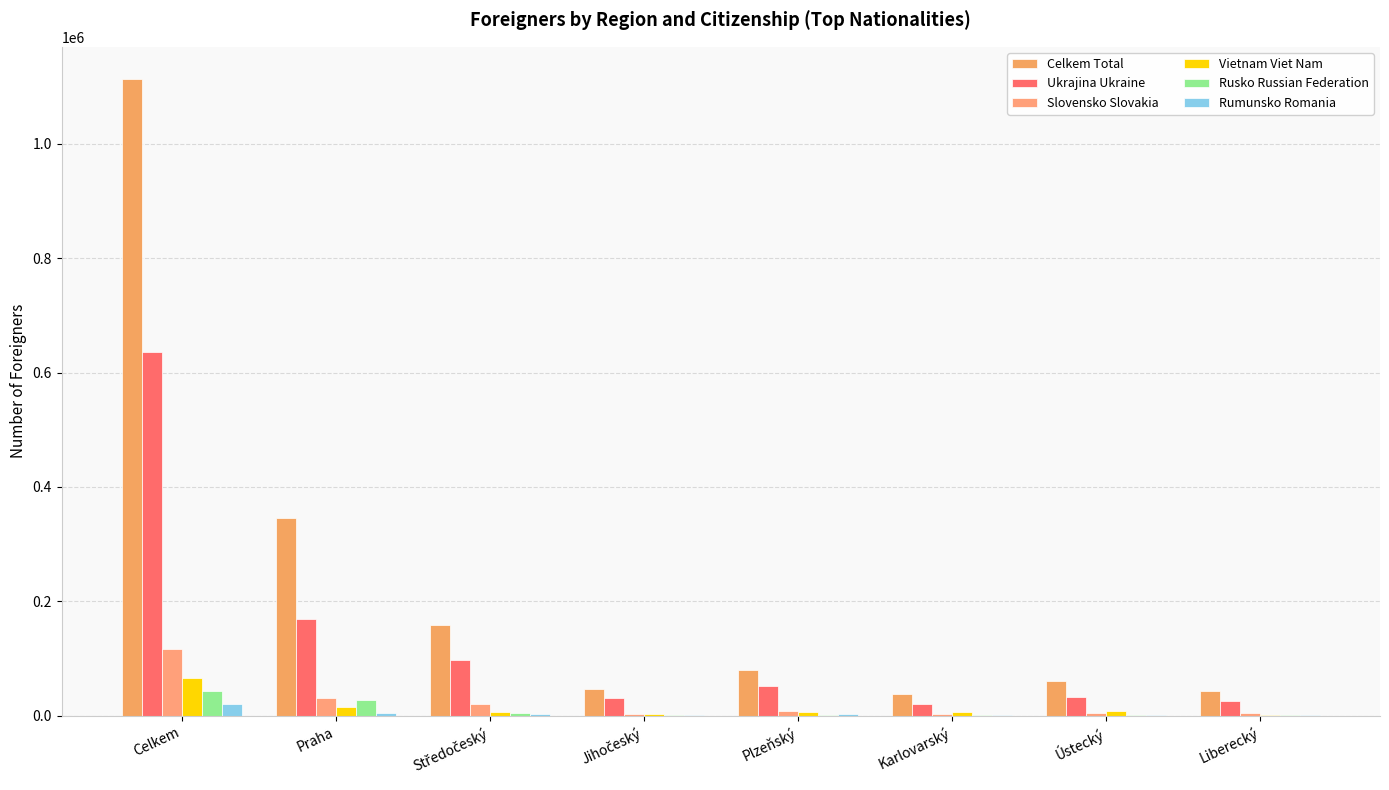

Between Středočeský and Celkem, which is larger?

Celkem